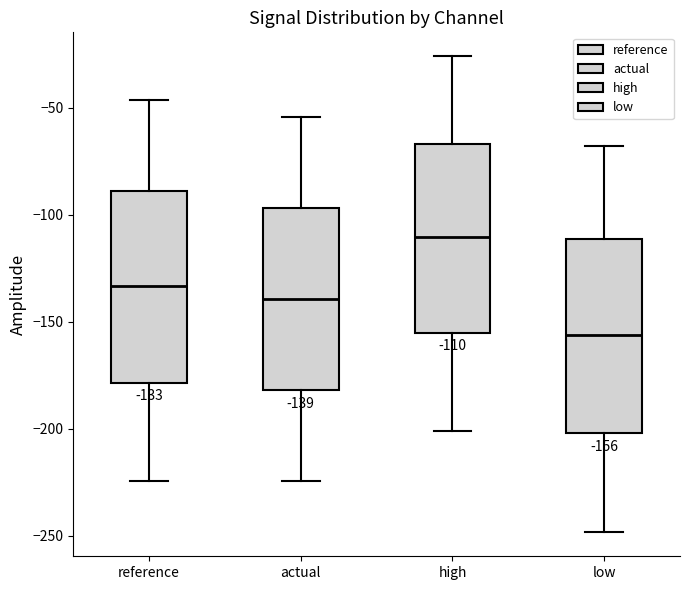

Which box's median line is the lowest?

low